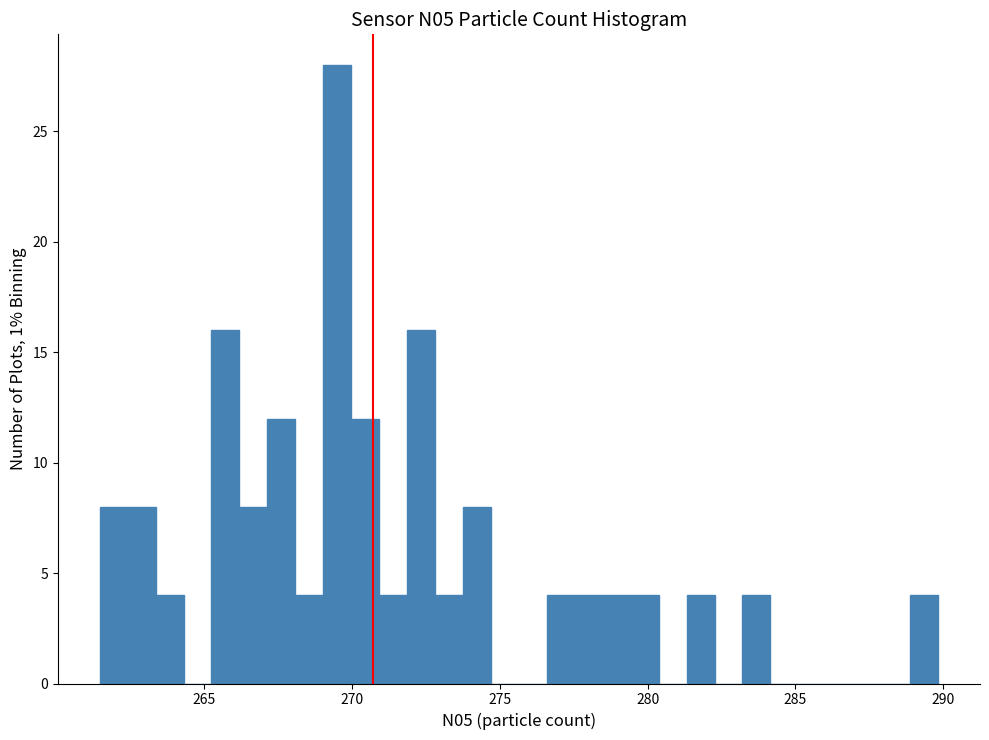

Read against the x-axis, roughly where is the centre of the tallest bar?

269.5